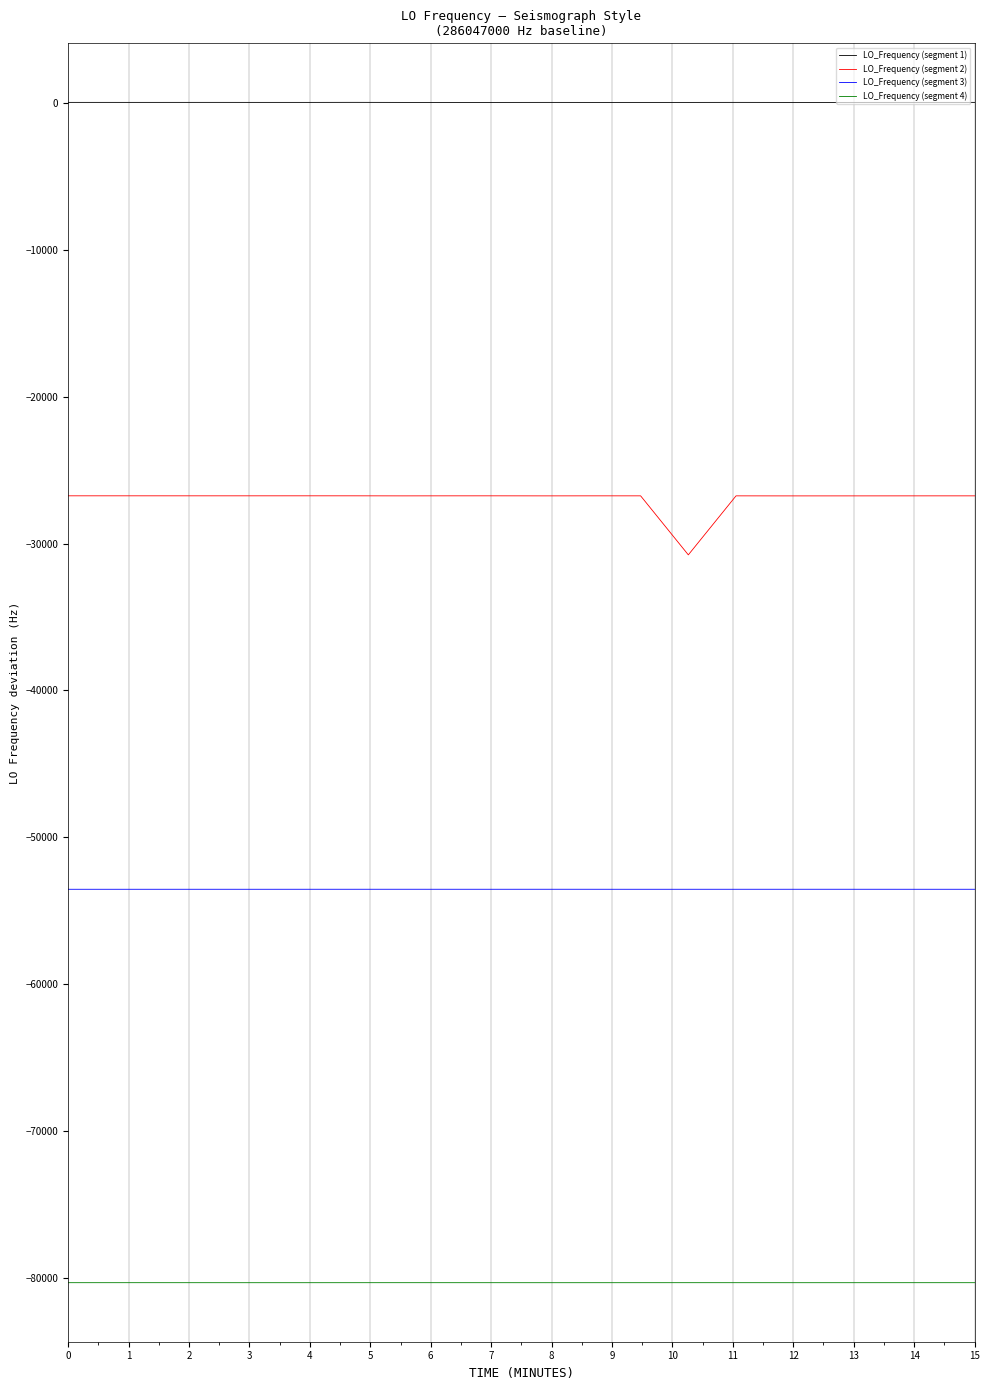

True or false: LO_Frequency (segment 1) and LO_Frequency (segment 3) intersect in this chart.

False